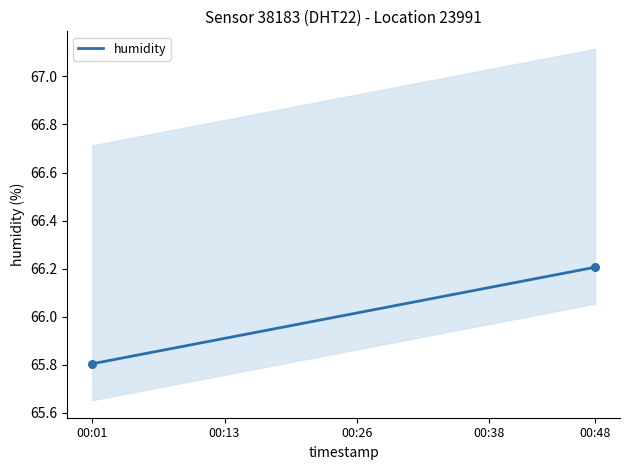

The value of humidity at 00:48 is 40.3. True or false?

False